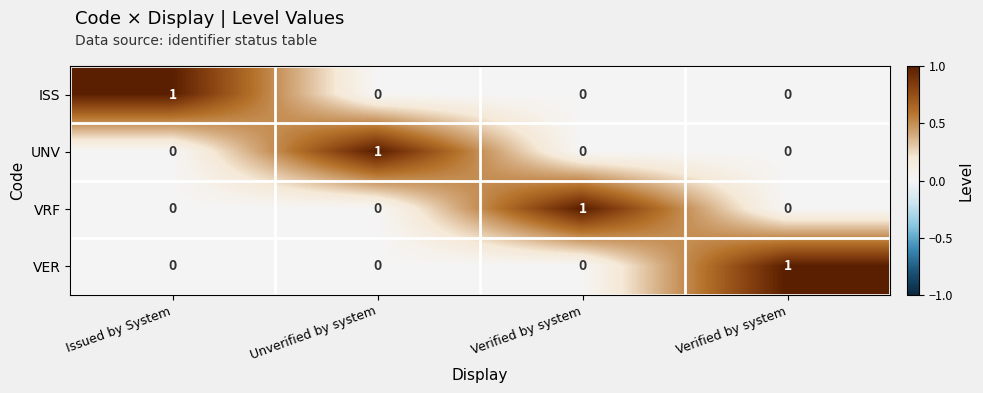

Which has a higher value, Verified by system or Verified by system?

Verified by system